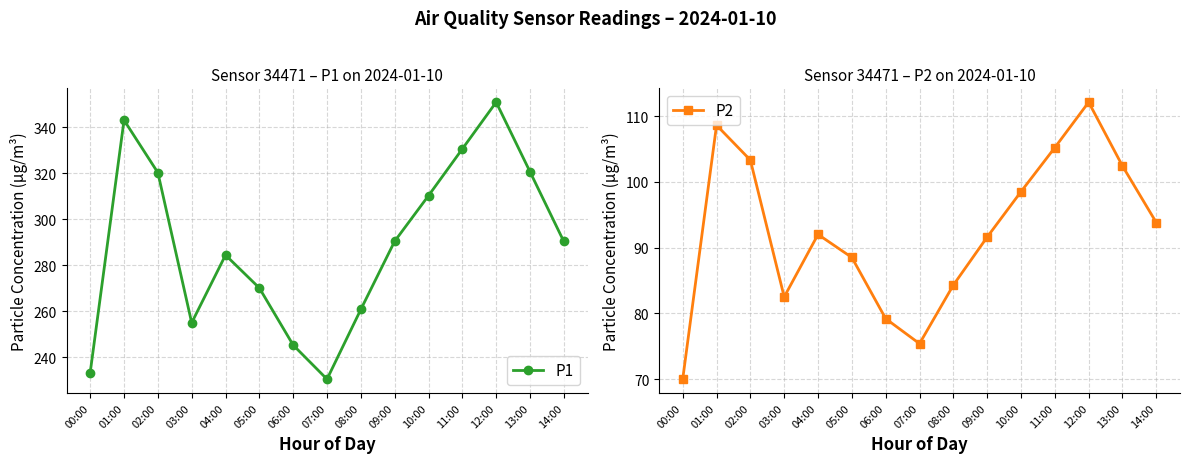

Reading left to right, transcribe all the data shown in this chart.

P1: 00:00=233.4	01:00=343.0	02:00=320.2	03:00=255.0	04:00=284.4	05:00=270.1	06:00=245.3	07:00=230.5	08:00=260.8	09:00=290.4	10:00=310.2	11:00=330.5	12:00=350.8	13:00=320.6	14:00=290.3
P2: 00:00=70.0	01:00=108.6	02:00=103.3	03:00=82.5	04:00=92.0	05:00=88.5	06:00=79.2	07:00=75.4	08:00=84.3	09:00=91.6	10:00=98.5	11:00=105.2	12:00=112.1	13:00=102.4	14:00=93.8